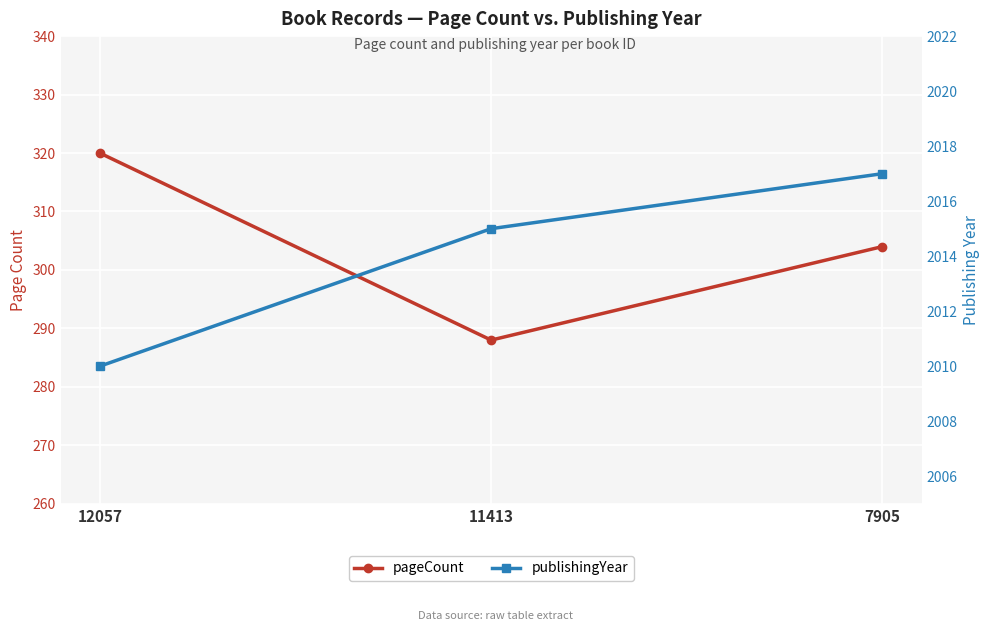

What is the value of the publishingYear point at the 1st from the left?

2010